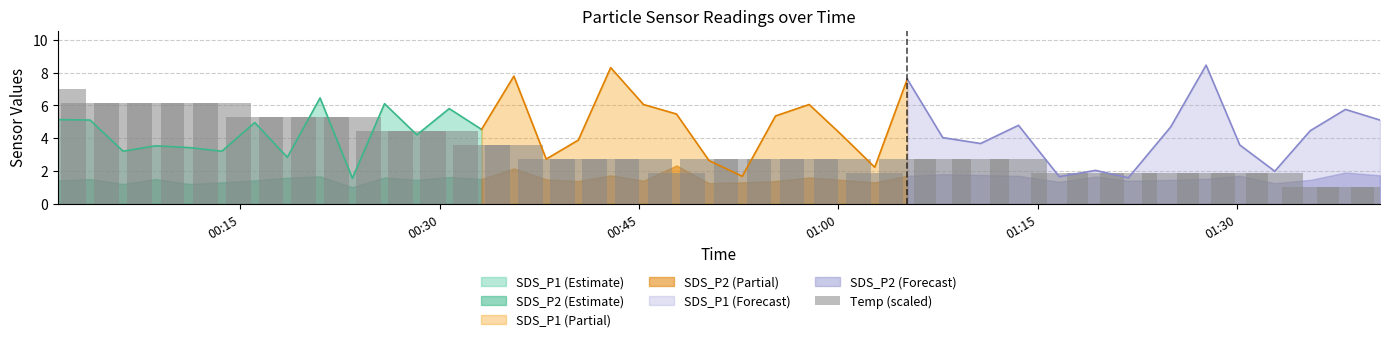

What is the value of the 2nd bar from the left?

6.1